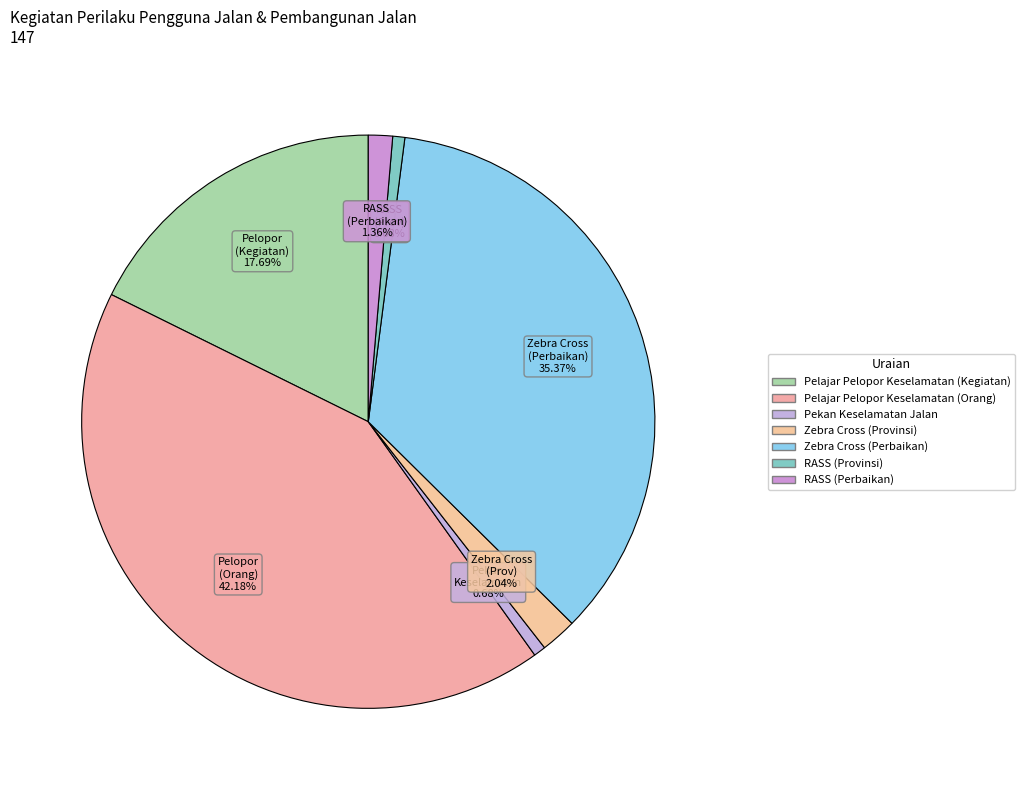

Count the number of slices in the pie.

7